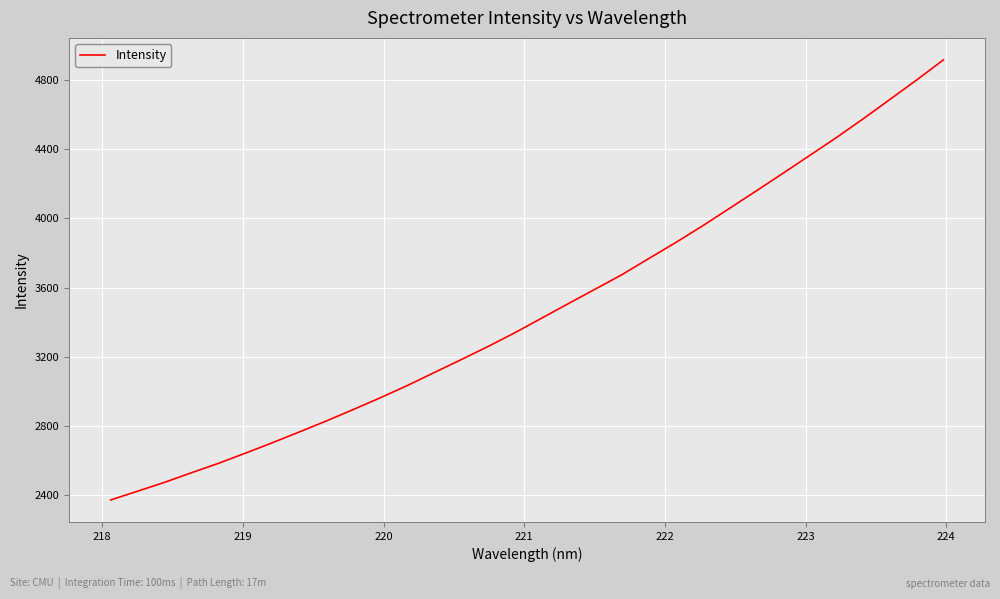

Reading left to right, what are all the values shown in this chart?

2371.2	2421.9	2472.9	2528.5	2582.5	2641.3	2701.4	2763.6	2826.7	2892.8	2960.3	3030.7	3105.4	3180.0	3255.9	3335.4	3419.8	3504.6	3588.2	3672.3	3765.4	3857.6	3953.9	4054.8	4156.1	4258.3	4362.0	4466.0	4574.5	4687.1	4799.9	4916.7